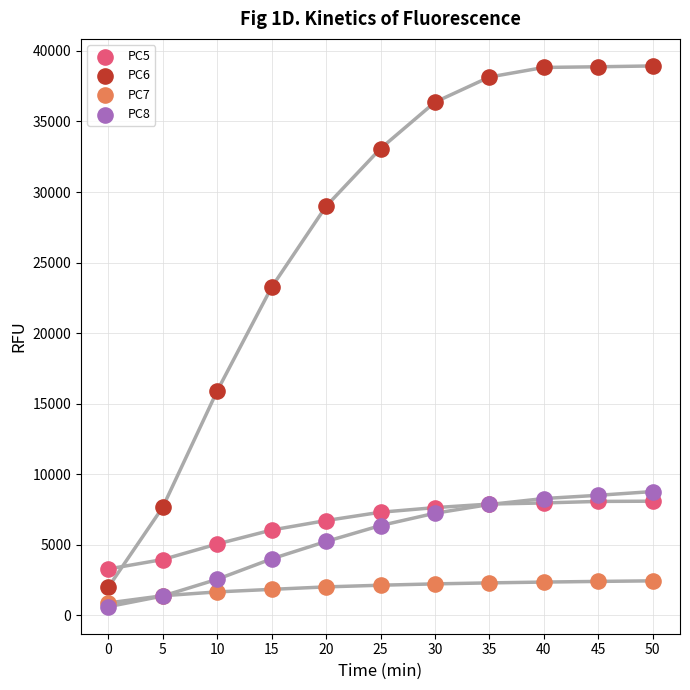

What are all the series names shown in the legend?

PC5, PC6, PC7, PC8